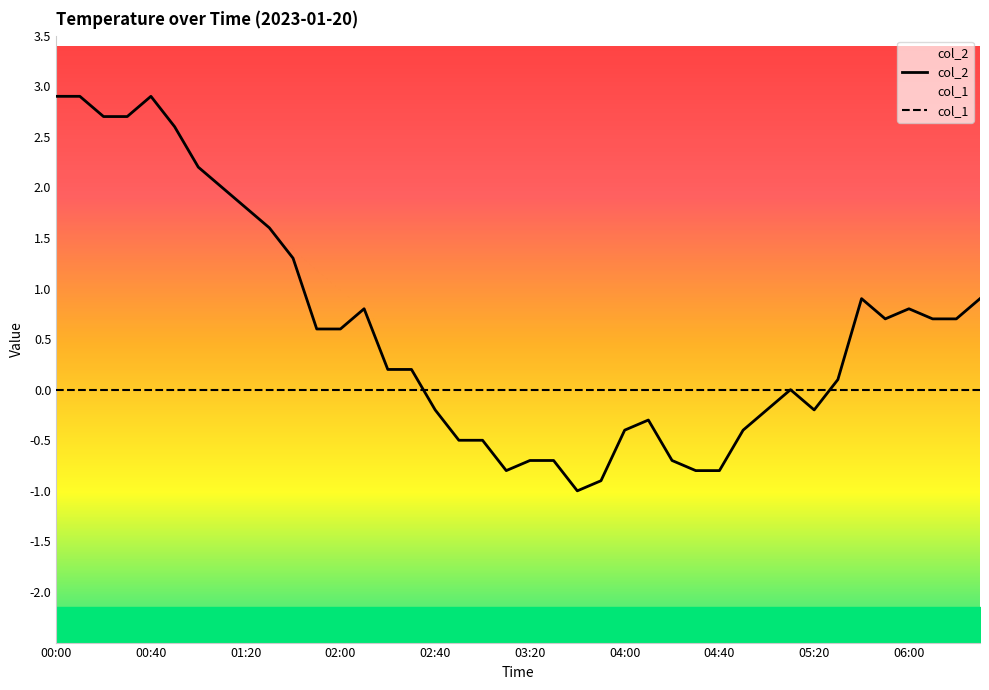

What position from the right is 21?

19